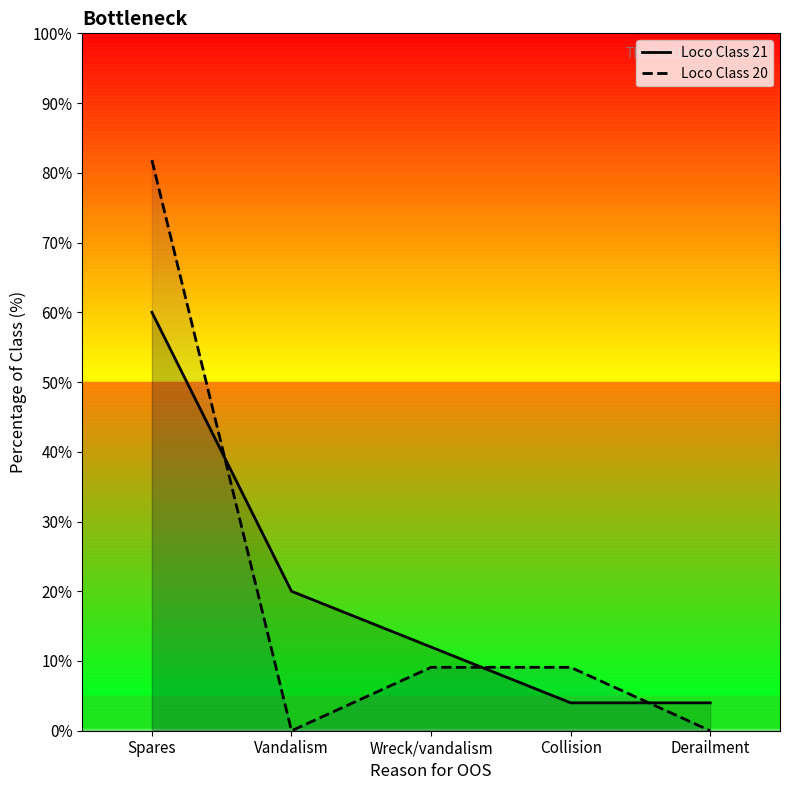

Rank the series by their average value, from highest to lowest.

Loco Class 20, Loco Class 21